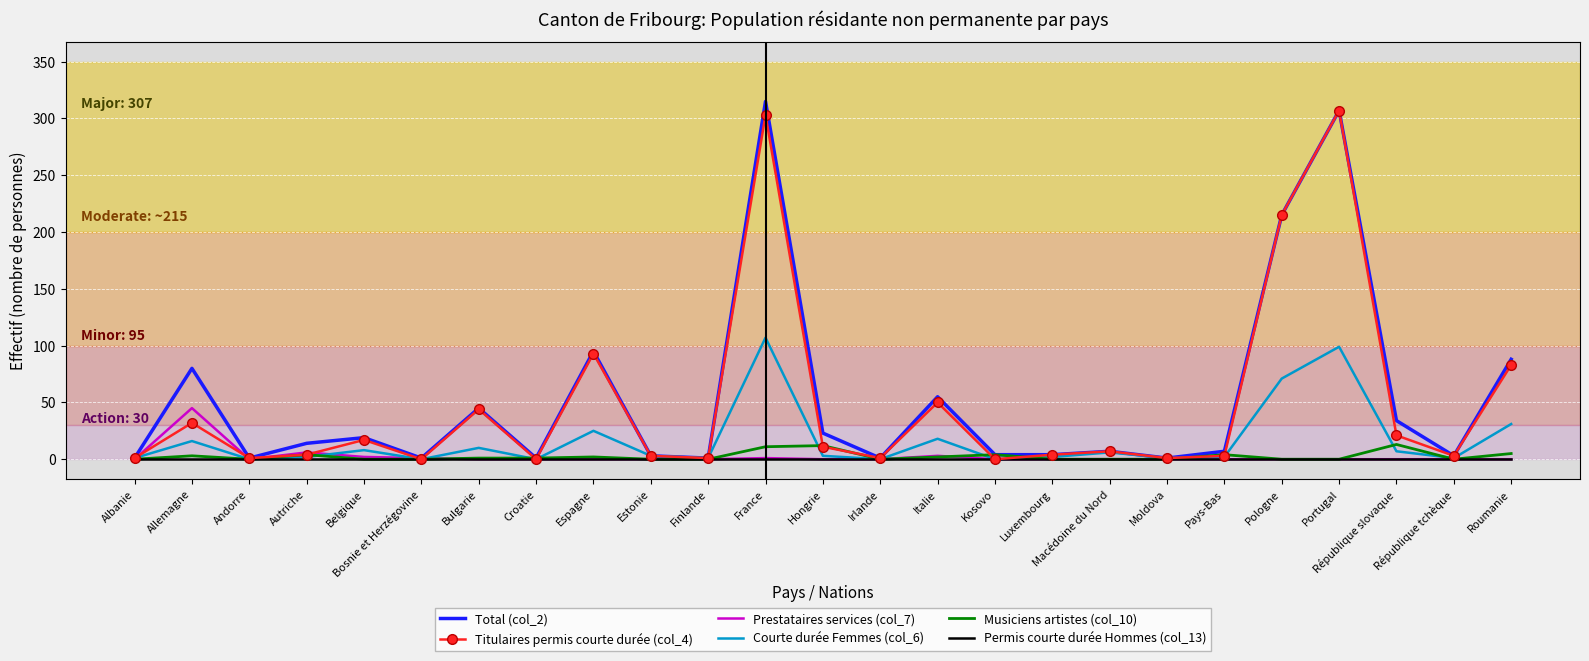

The value of Prestataires services (col_7) at Moldova is 28. True or false?

False